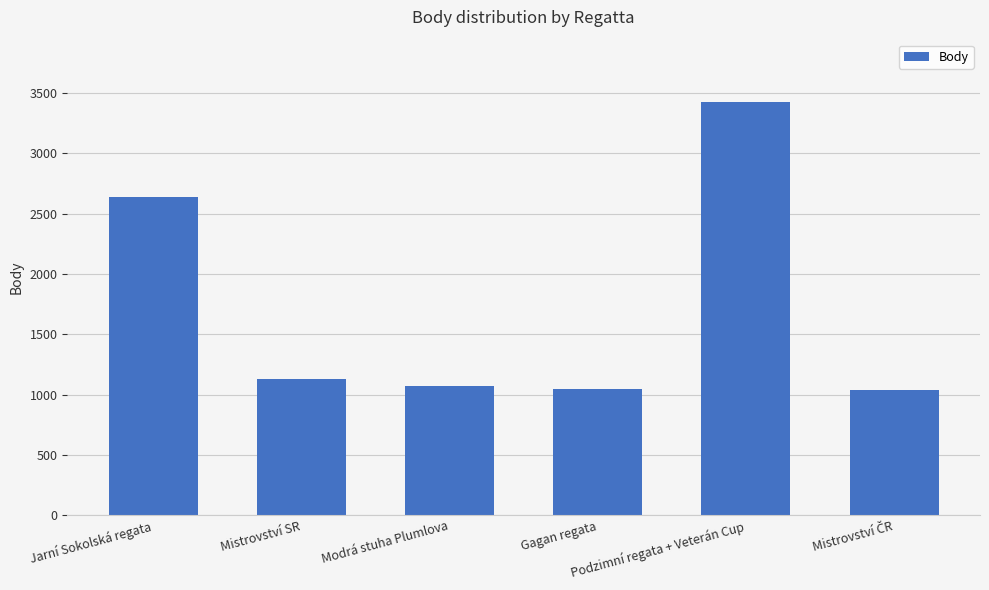

Is it true that the value at Gagan regata is 1540?

False